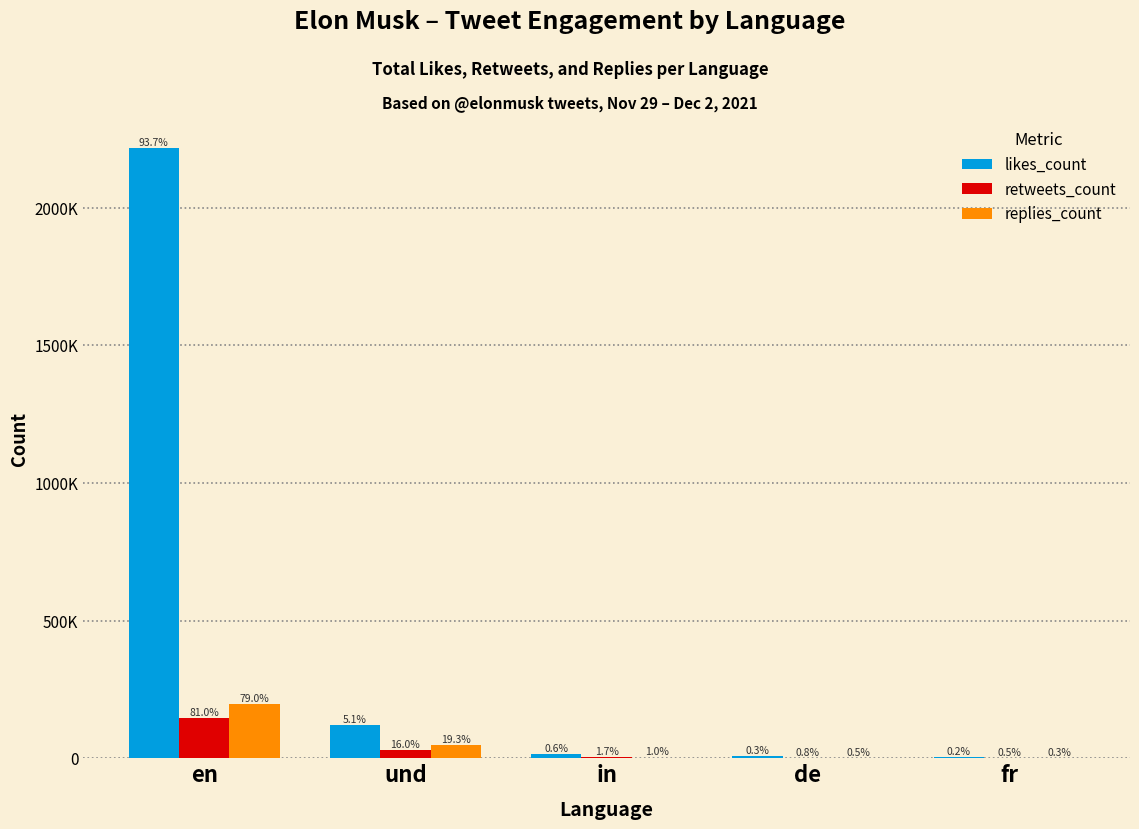

Which category has the lowest value in the replies_count series?

fr